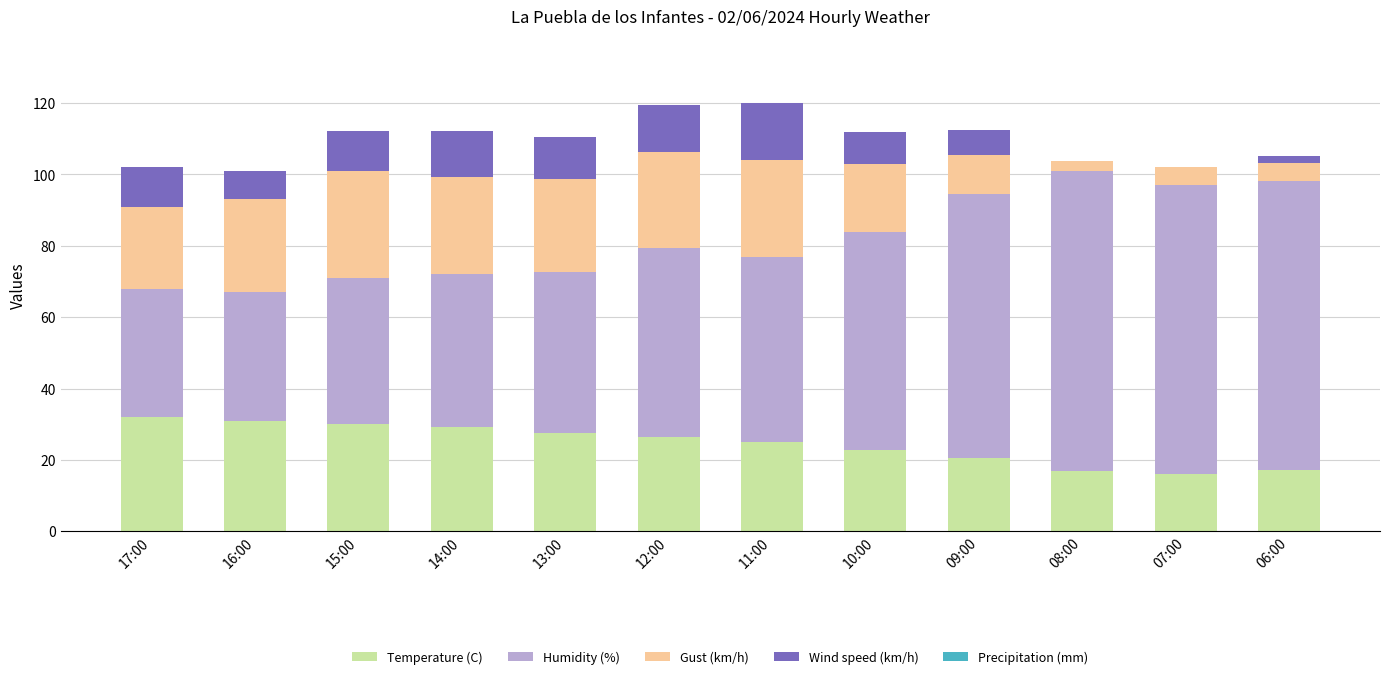

What is the total value across all series at 11:00?

120.0